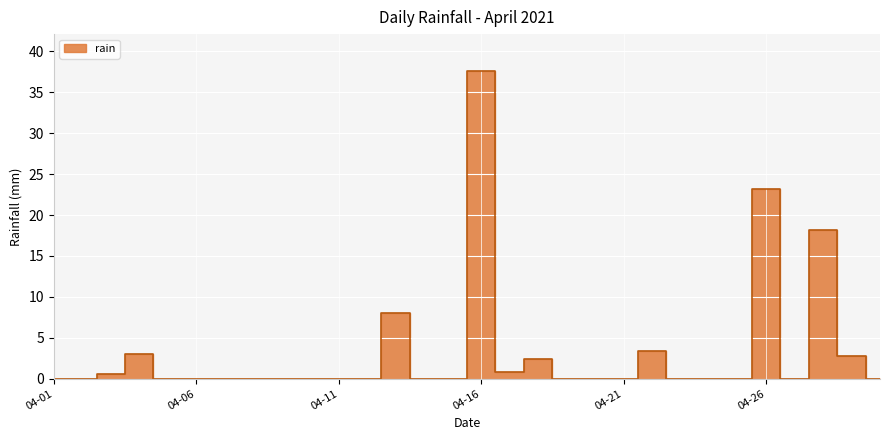

How many lines are shown in the chart?

1